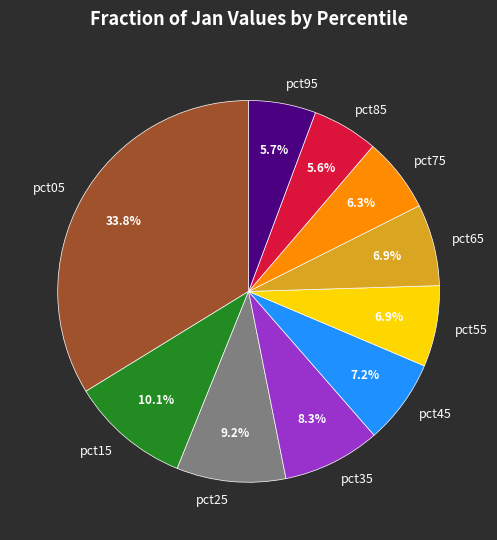

To the nearest percent, what is the difference between the largest and smallest slice percentages?

28%